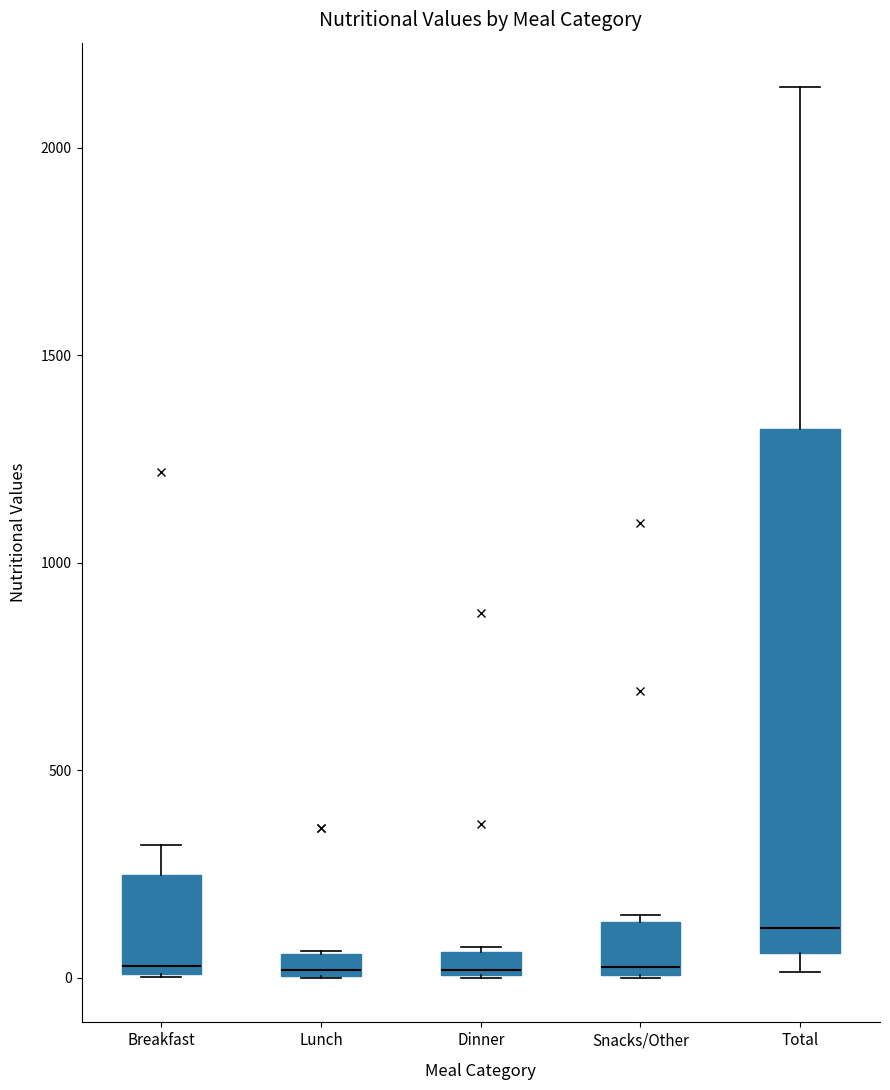

Where does the median line of the box for Total sit on the y-axis? The values are not printed on the chart, so give them approximately, as read against the axis.

100